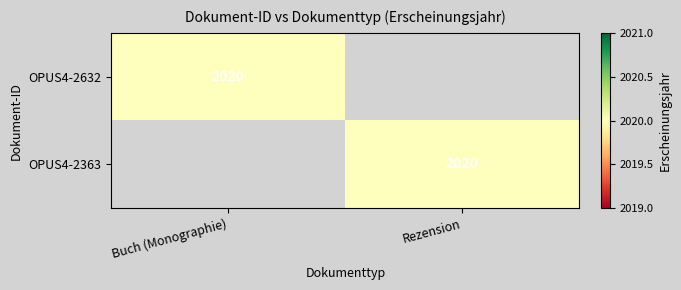

The value of OPUS4-2363 at Rezension is 1392. True or false?

False